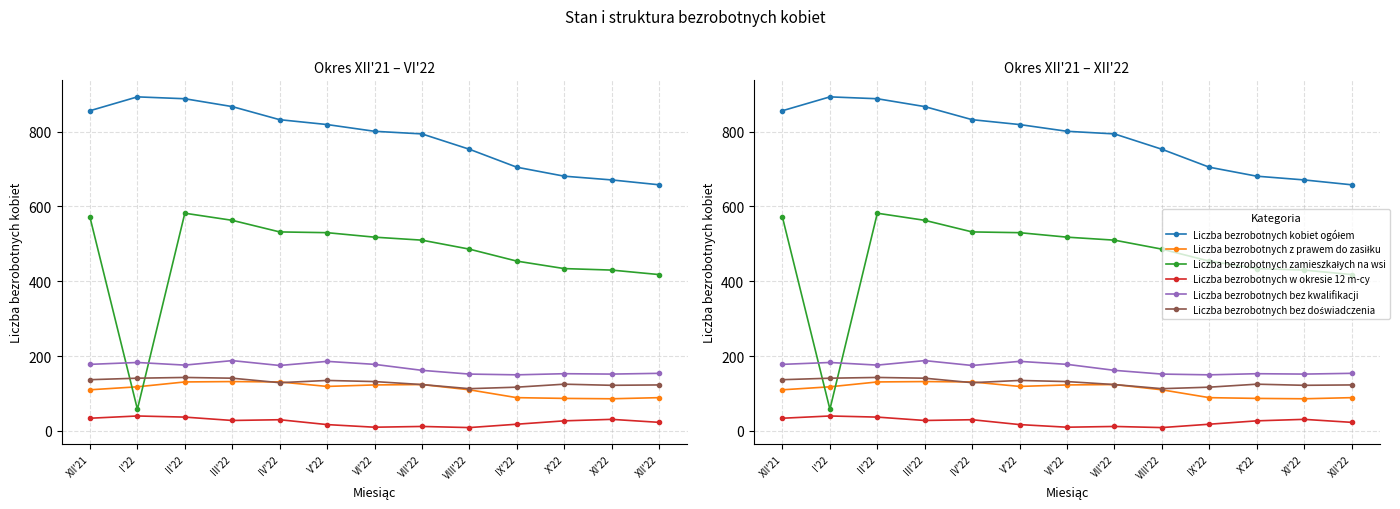

How many lines are shown in the chart?

6